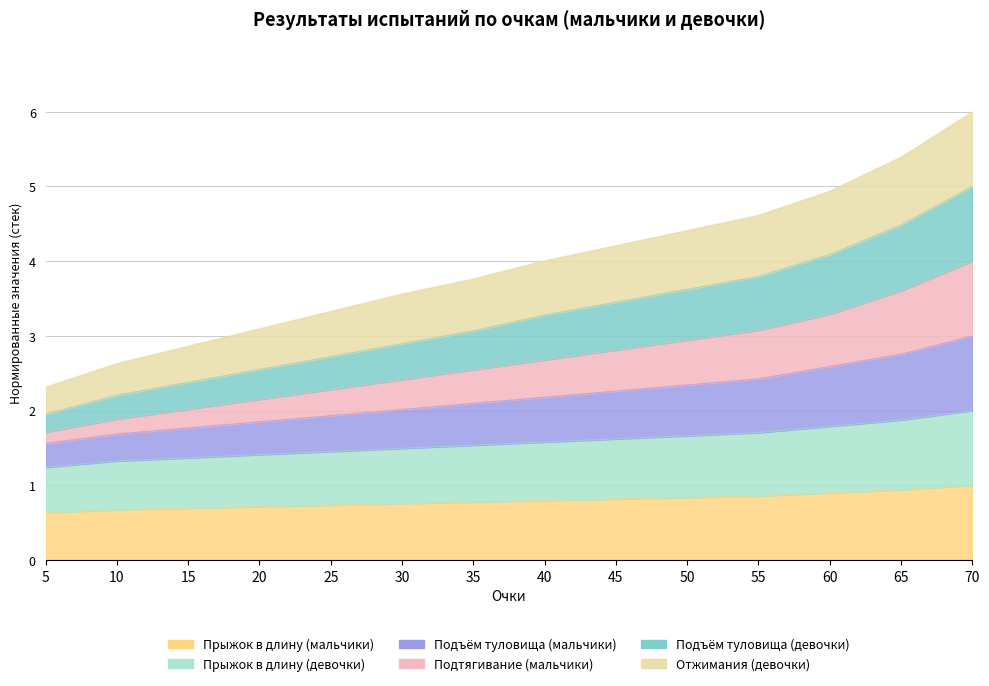

True or false: Отжимания (девочки) and Подтягивание (мальчики) intersect in this chart.

False